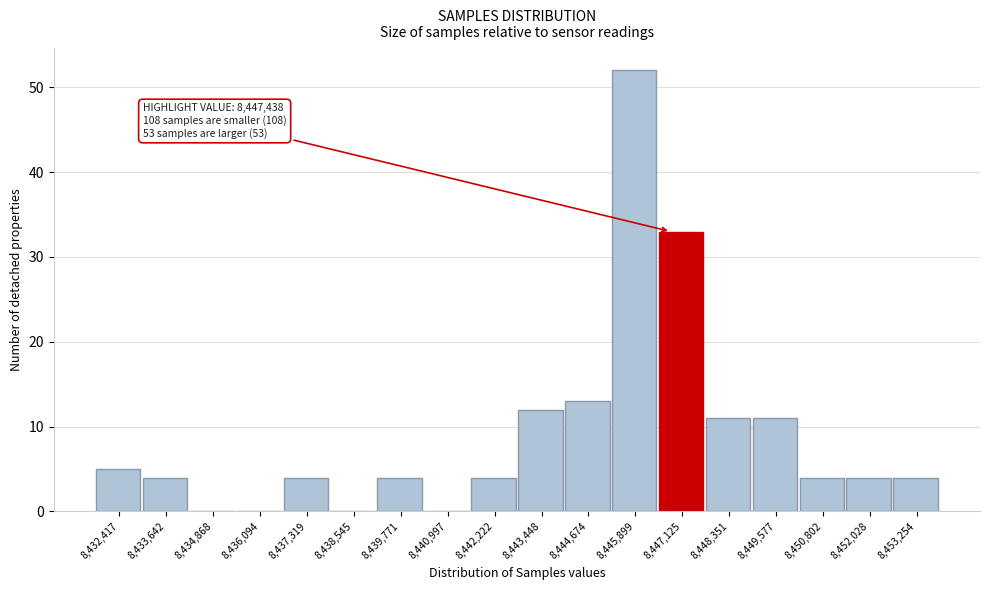

Reading left to right, extract all data points from this chart.

8,432,417=5	8,433,642=4	8,434,868=0	8,436,094=0	8,437,319=4	8,438,545=0	8,439,771=4	8,440,997=0	8,442,222=4	8,443,448=12	8,444,674=13	8,445,899=52	8,447,125=33	8,448,351=11	8,449,577=11	8,450,802=4	8,452,028=4	8,453,254=4